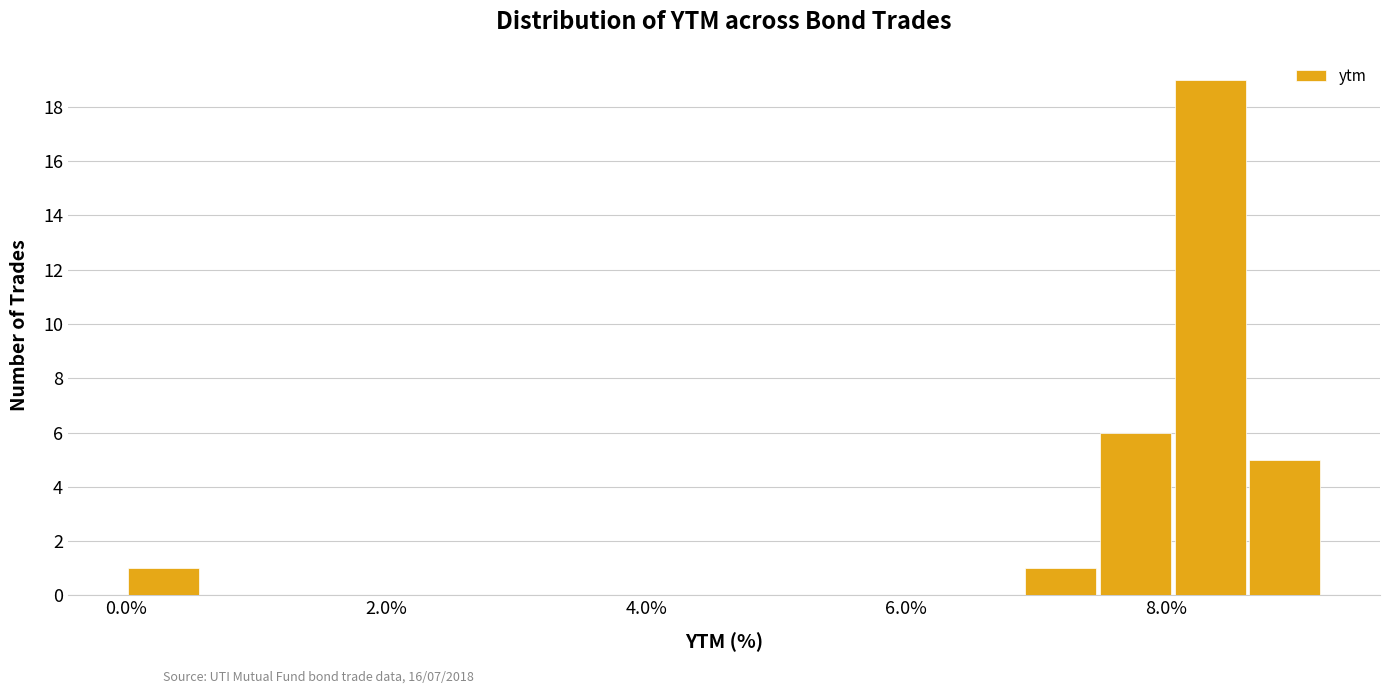

Read against the x-axis, roughly where is the centre of the tallest bar?

8.4